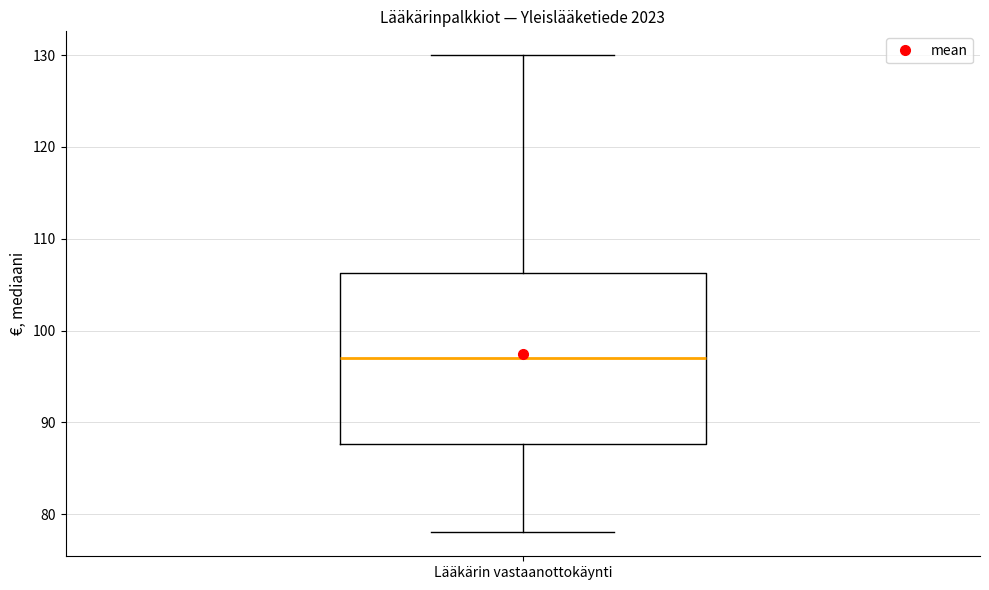

Where does the lower whisker of the box for Lääkärin vastaanottokäynti end on the y-axis? The values are not printed on the chart, so give them approximately, as read against the axis.

78